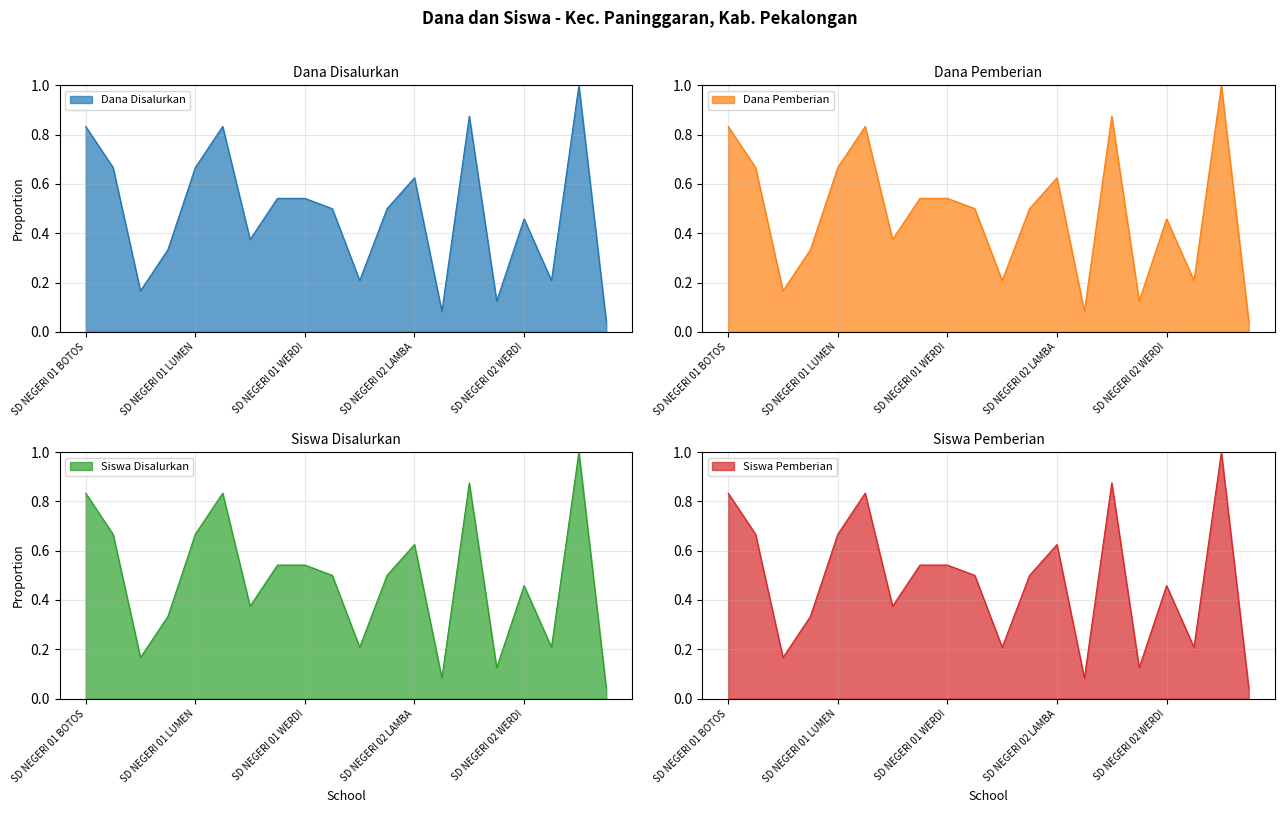

Where is Siswa Pemberian nearest to the value 0?

SD NEGERI BEDAGUNG